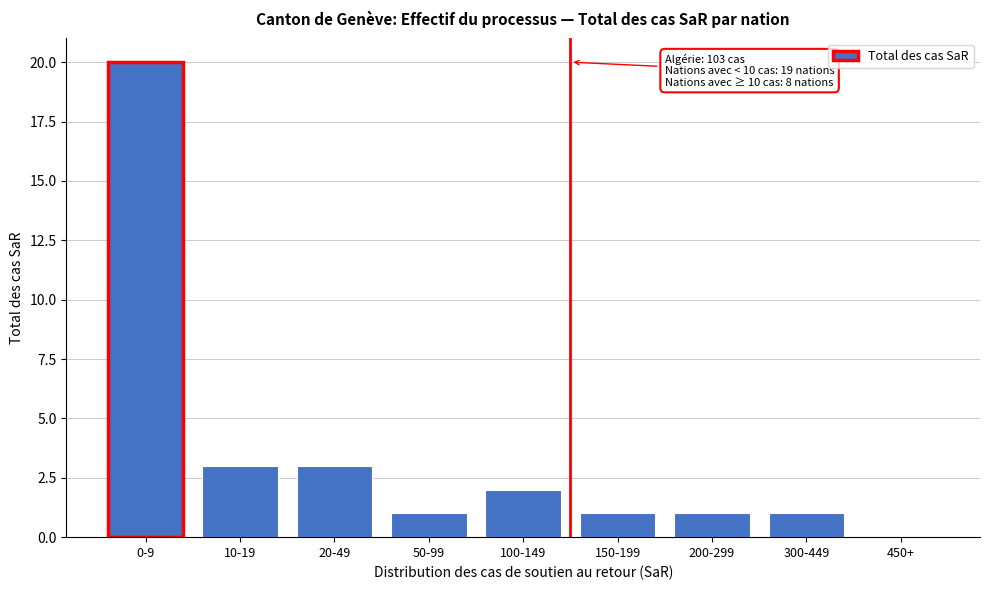

Reading left to right, what are all the values shown in this chart?

0-9=20	10-19=3	20-49=3	50-99=1	100-149=2	150-199=1	200-299=1	300-449=1	450+=0